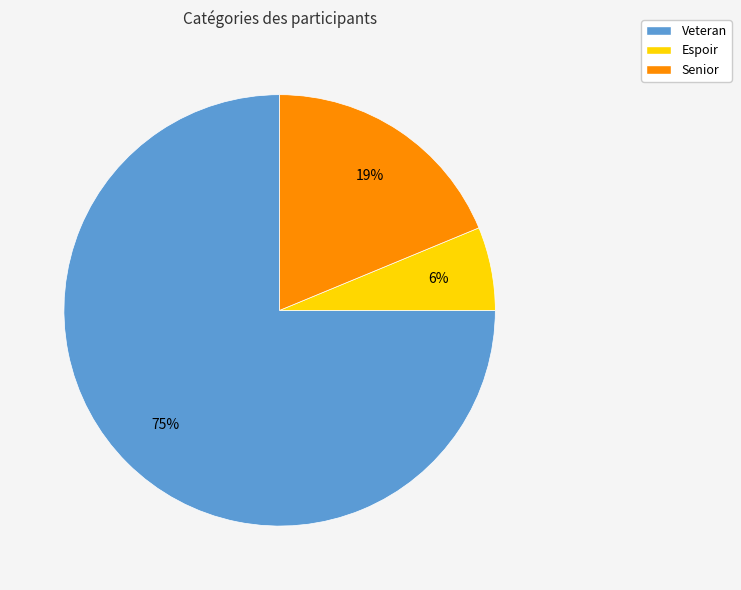

Which category has the biggest portion of the pie?

Veteran